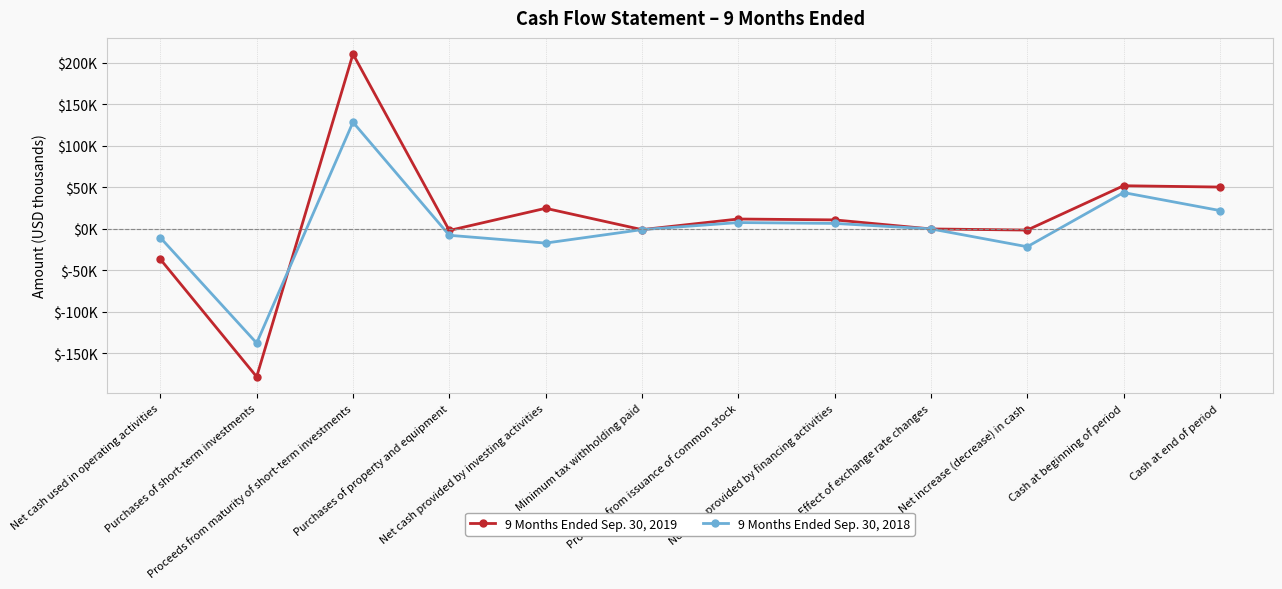

The 9 Months Ended Sep. 30, 2018 series shows 21983 at Cash at end of period. True or false?

True